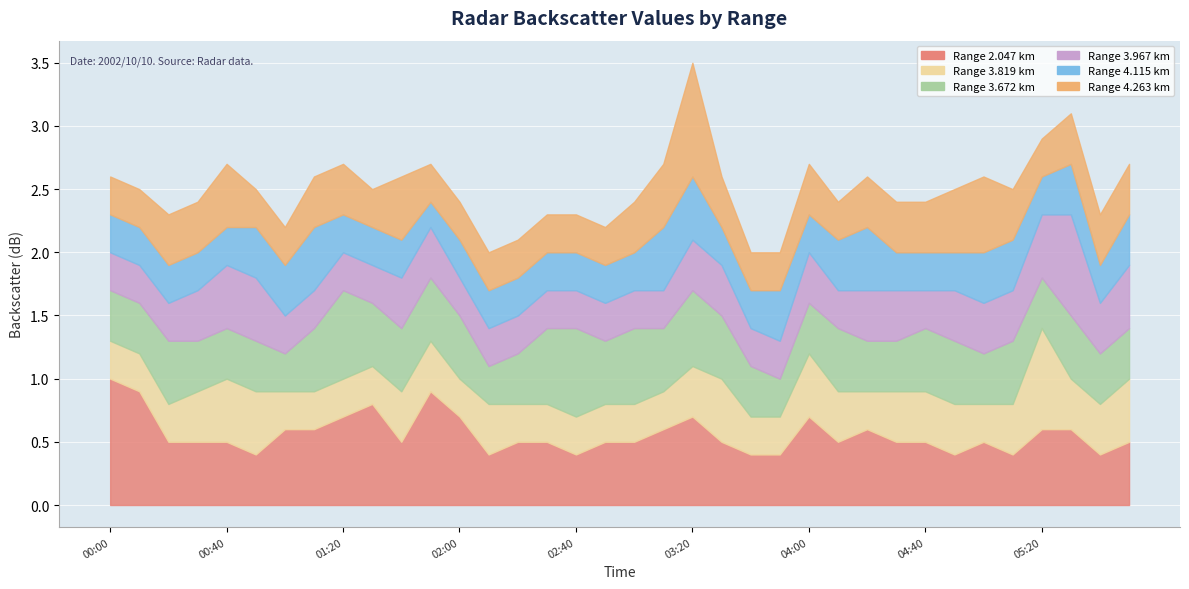

Which series has the largest range (max minus min)?

4.263